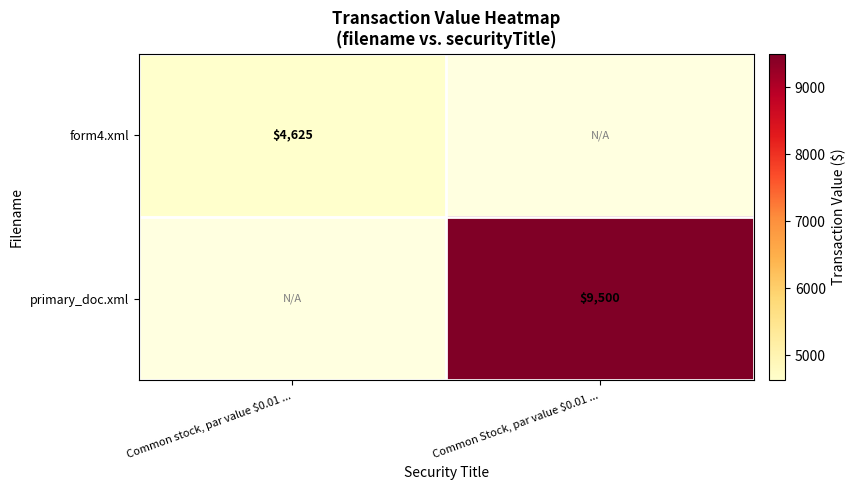

The form4.xml series shows 2972 at Common stock, par value $0.01 .... True or false?

False